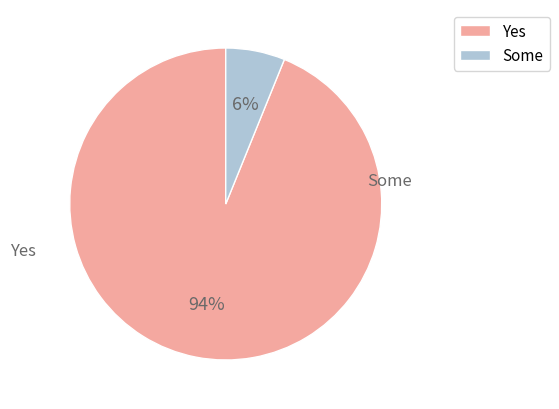

To the nearest percent, what is the average slice percentage?

50%